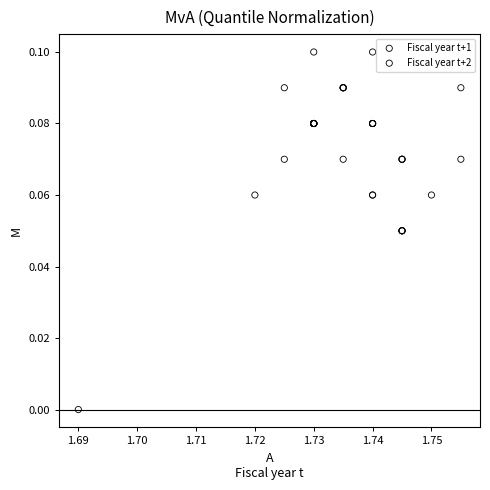

Which series has the widest spread of Y values?

Fiscal year t+2